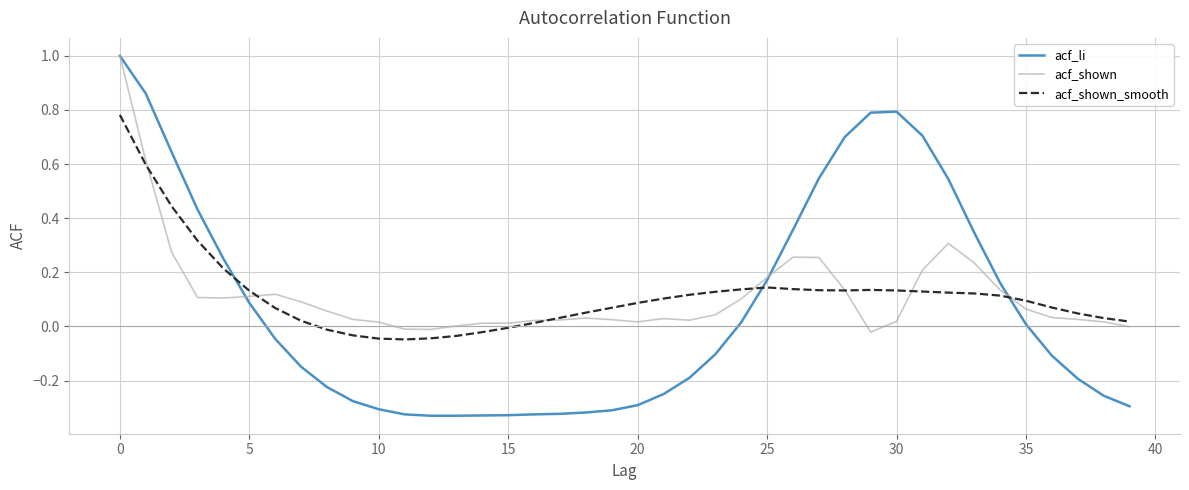

Is this an area chart (filled region under the line)?

No